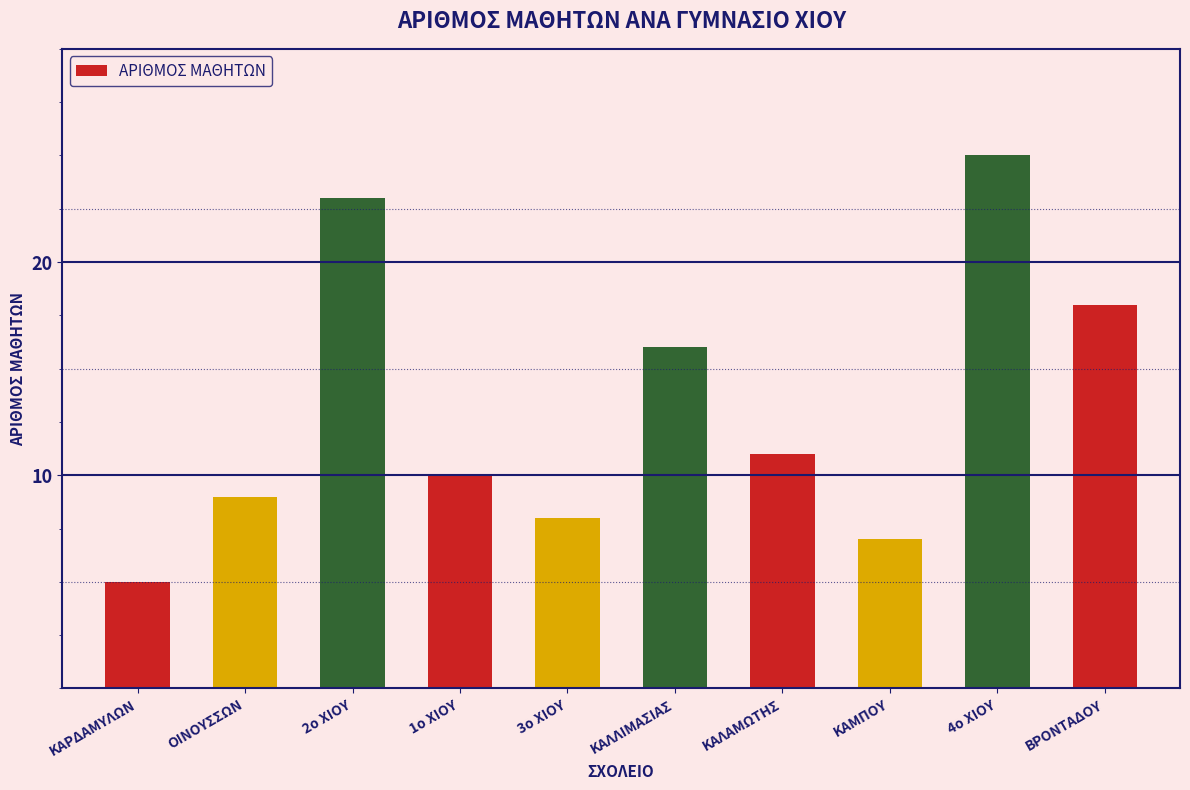

Rank the categories by value from lowest to highest.

ΚΑΡΔΑΜΥΛΩΝ, ΚΑΜΠΟΥ, 3ο ΧΙΟΥ, ΟΙΝΟΥΣΣΩΝ, 1ο ΧΙΟΥ, ΚΑΛΑΜΩΤΗΣ, ΚΑΛΛΙΜΑΣΙΑΣ, ΒΡΟΝΤΑΔΟΥ, 2ο ΧΙΟΥ, 4ο ΧΙΟΥ